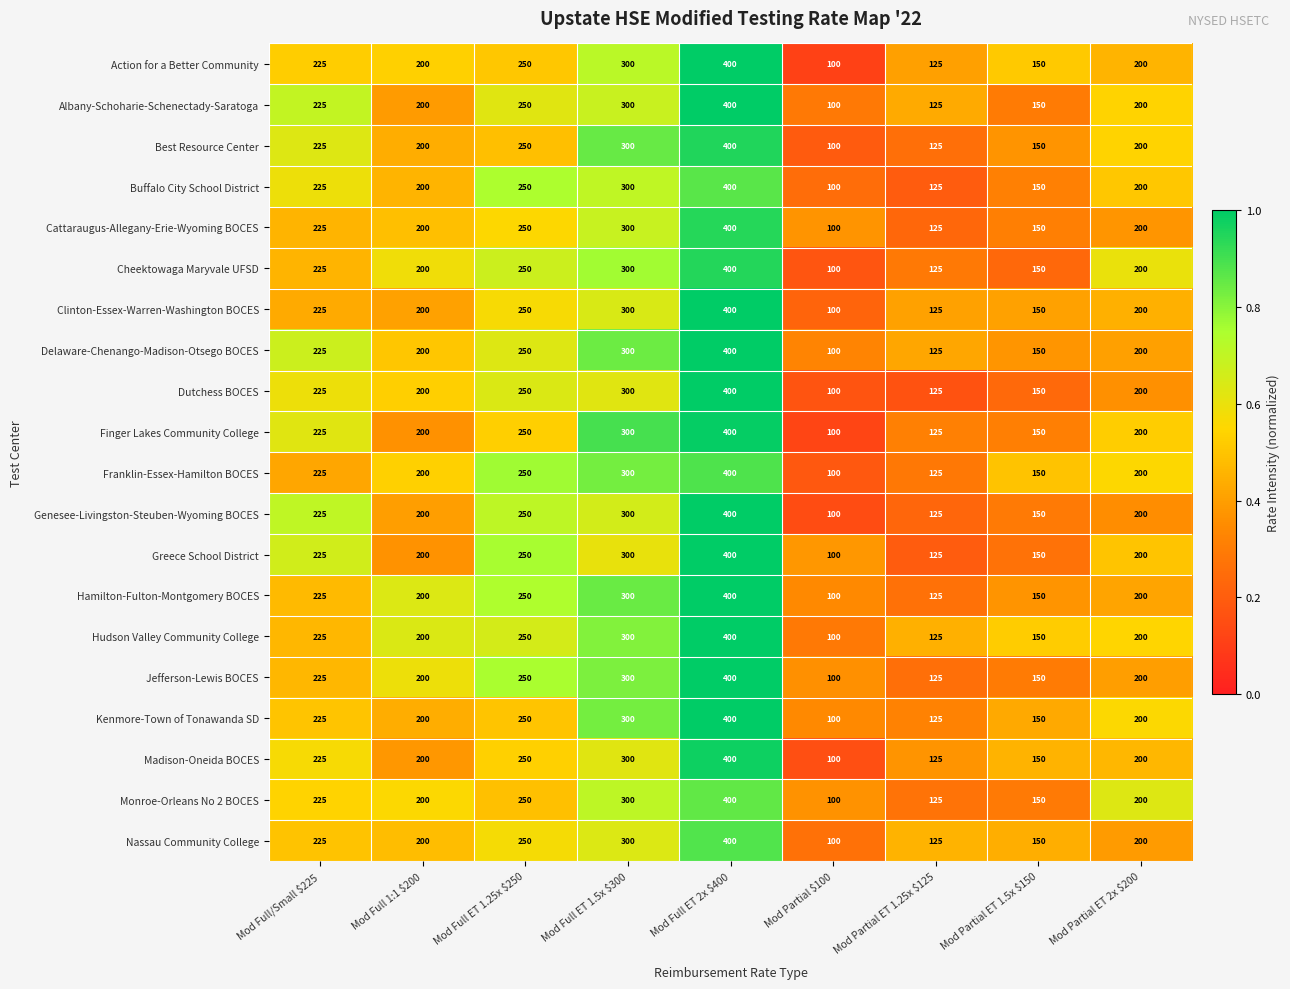

At how many categories does at least one series exceed 163?

6